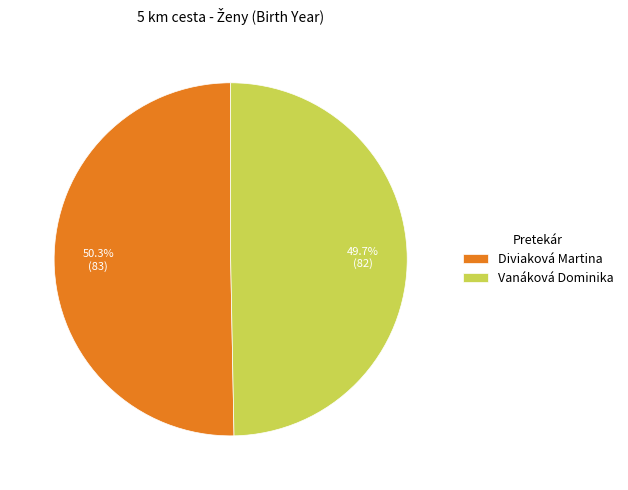

How many segments does this pie chart have?

2